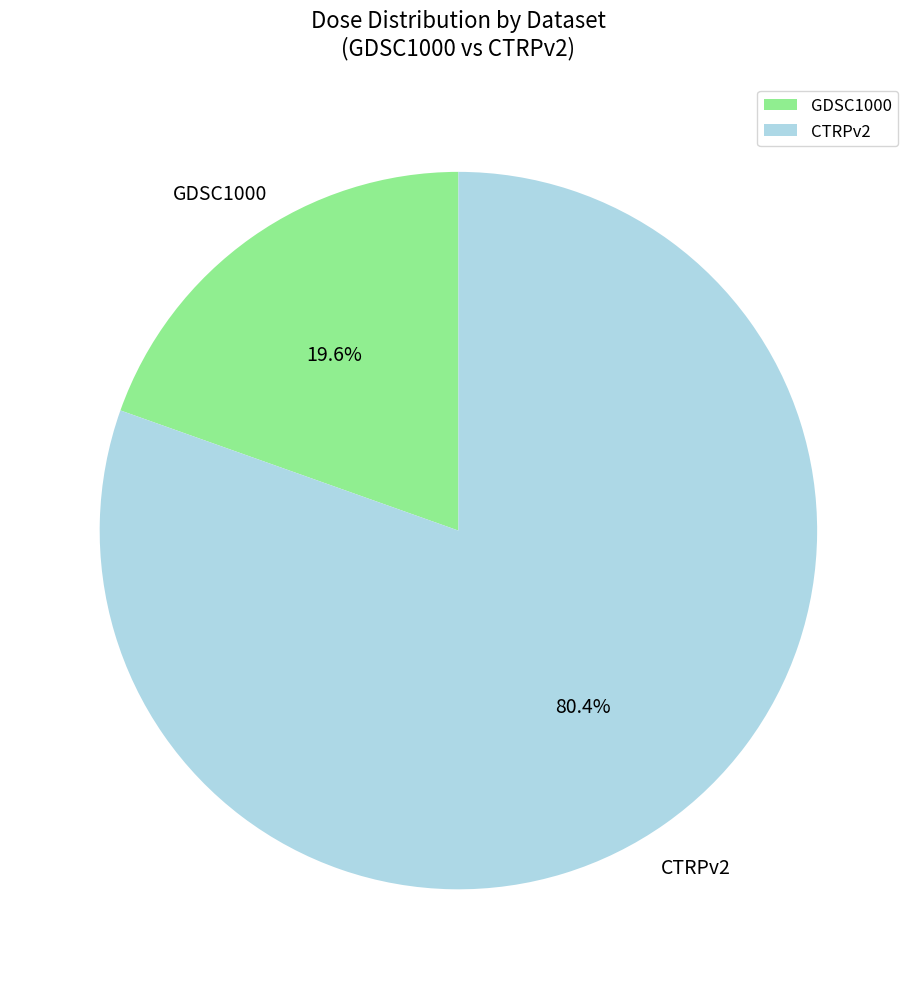

How many slices are in this pie chart?

2